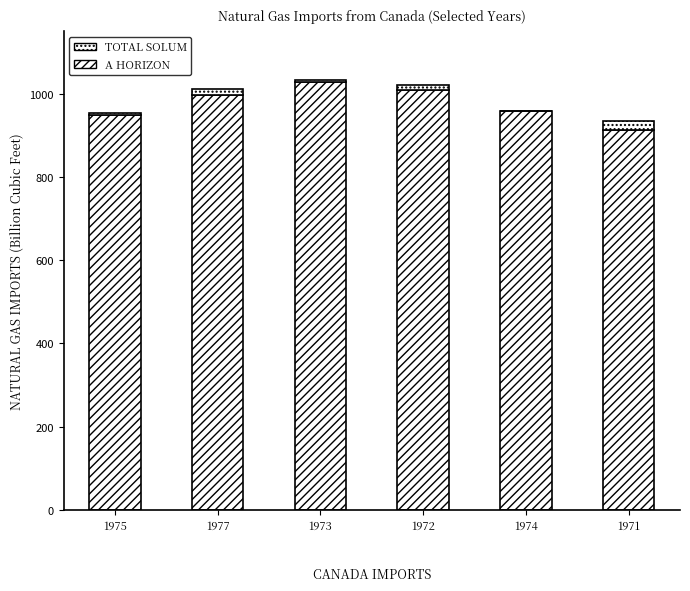

Rank the series by their maximum value, from lowest to highest.

TOTAL SOLUM, A HORIZON